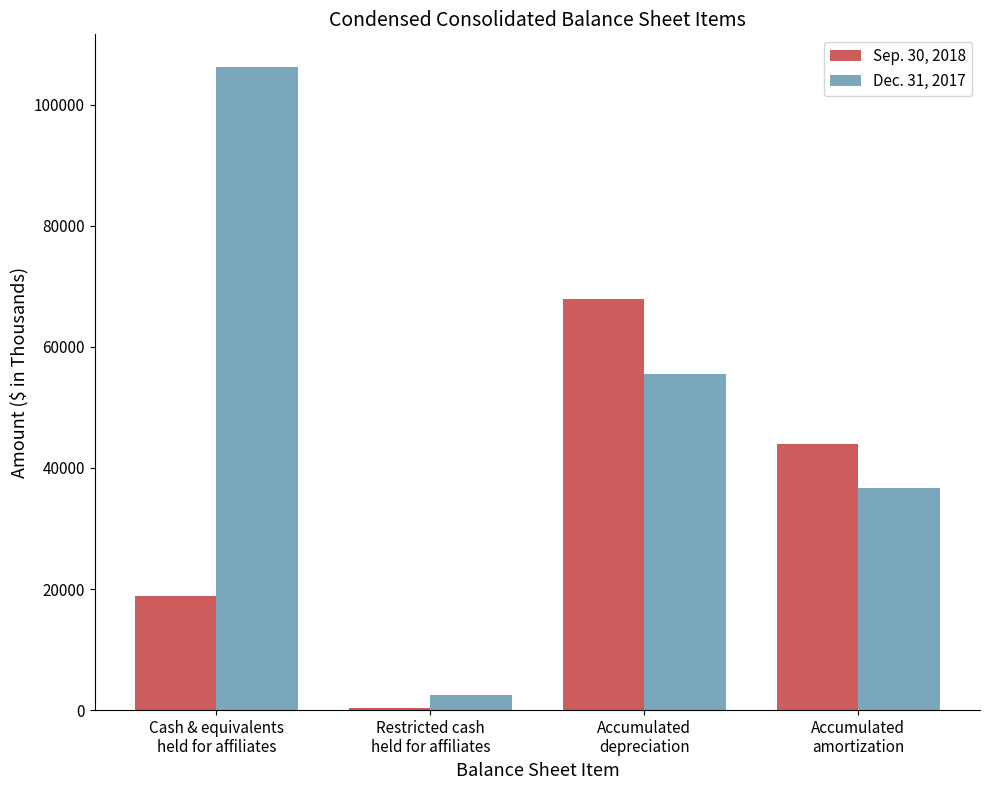

What are all the series names shown in the legend?

Sep. 30, 2018, Dec. 31, 2017